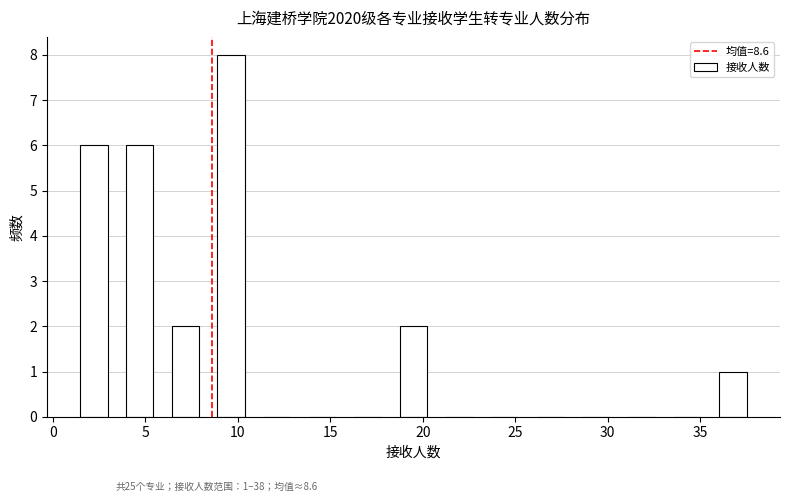

Over which range of the x-axis is the bar tallest?

8.5 to 11.0